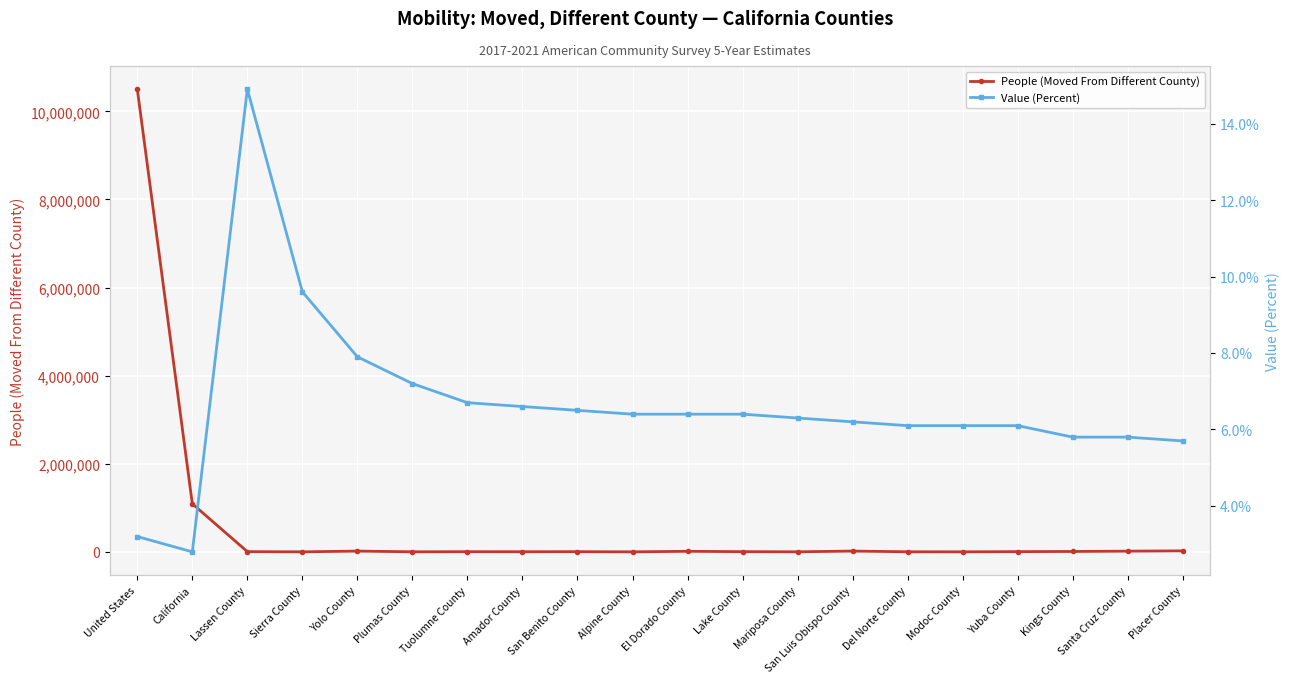

What are all the series names shown in the legend?

People (Moved From Different County), Value (Percent)